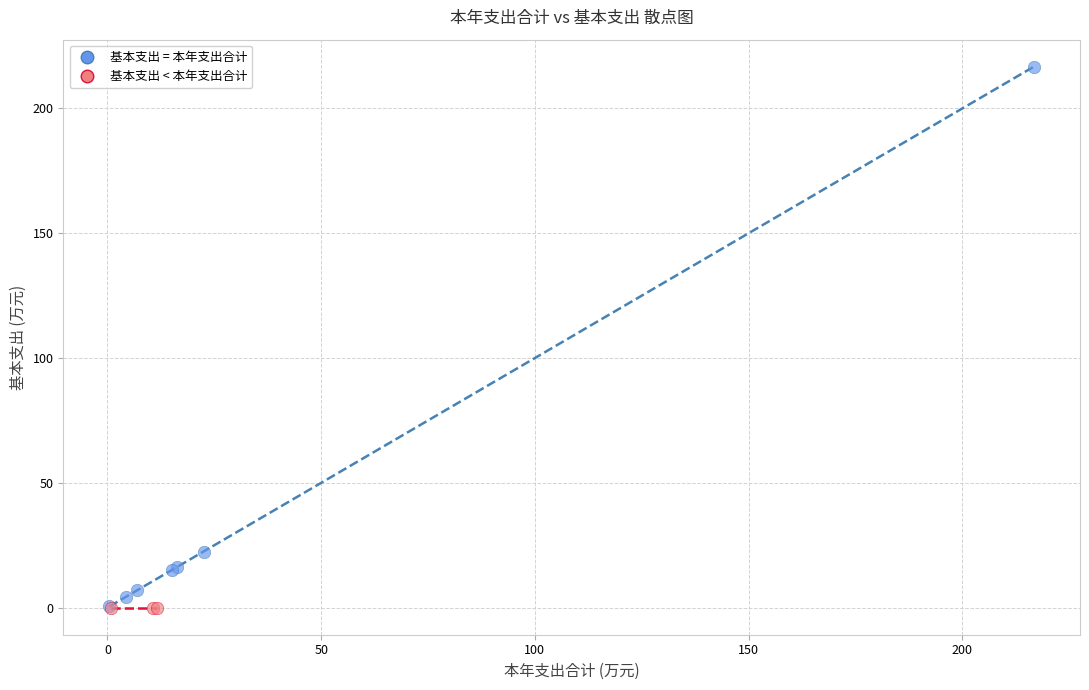

Which series reaches the maximum Y coordinate?

基本支出 = 本年支出合计